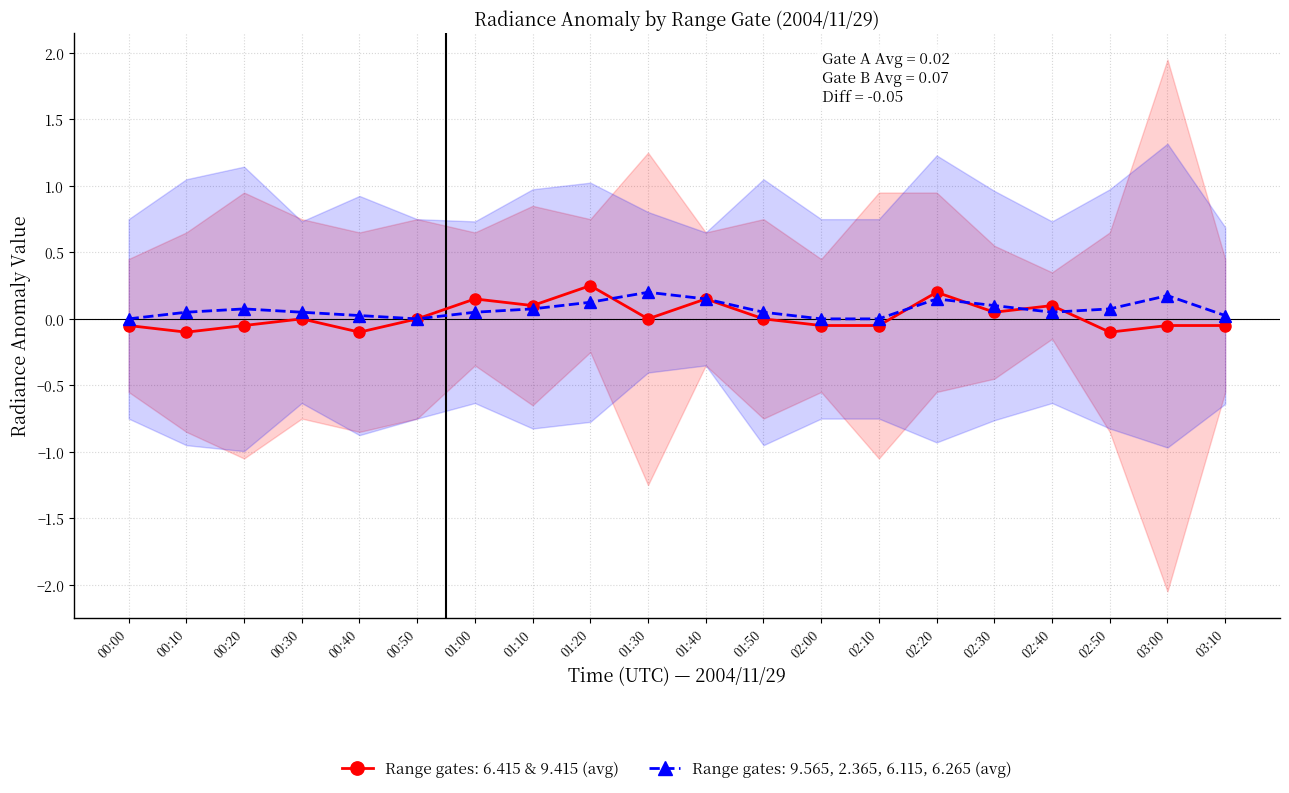

Which series has the widest spread of values?

6.415